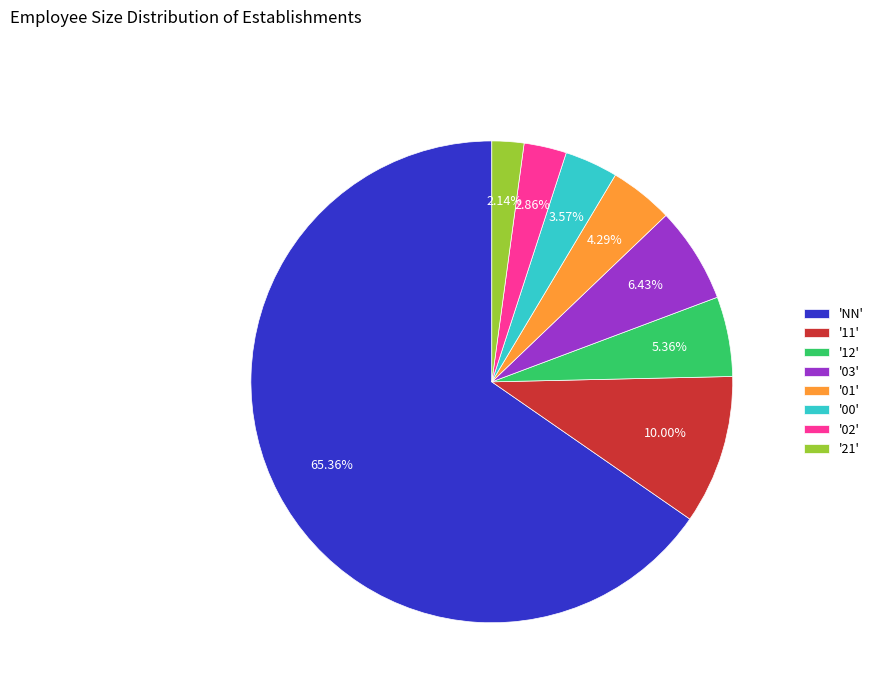

Is there a majority slice in this chart?

Yes